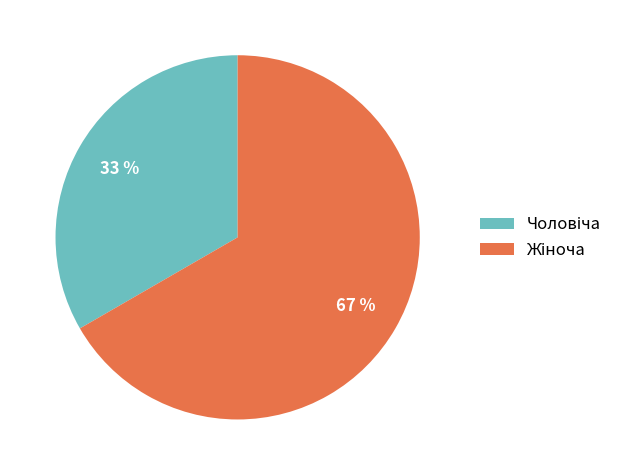

To the nearest percent, what is the average slice percentage?

50%